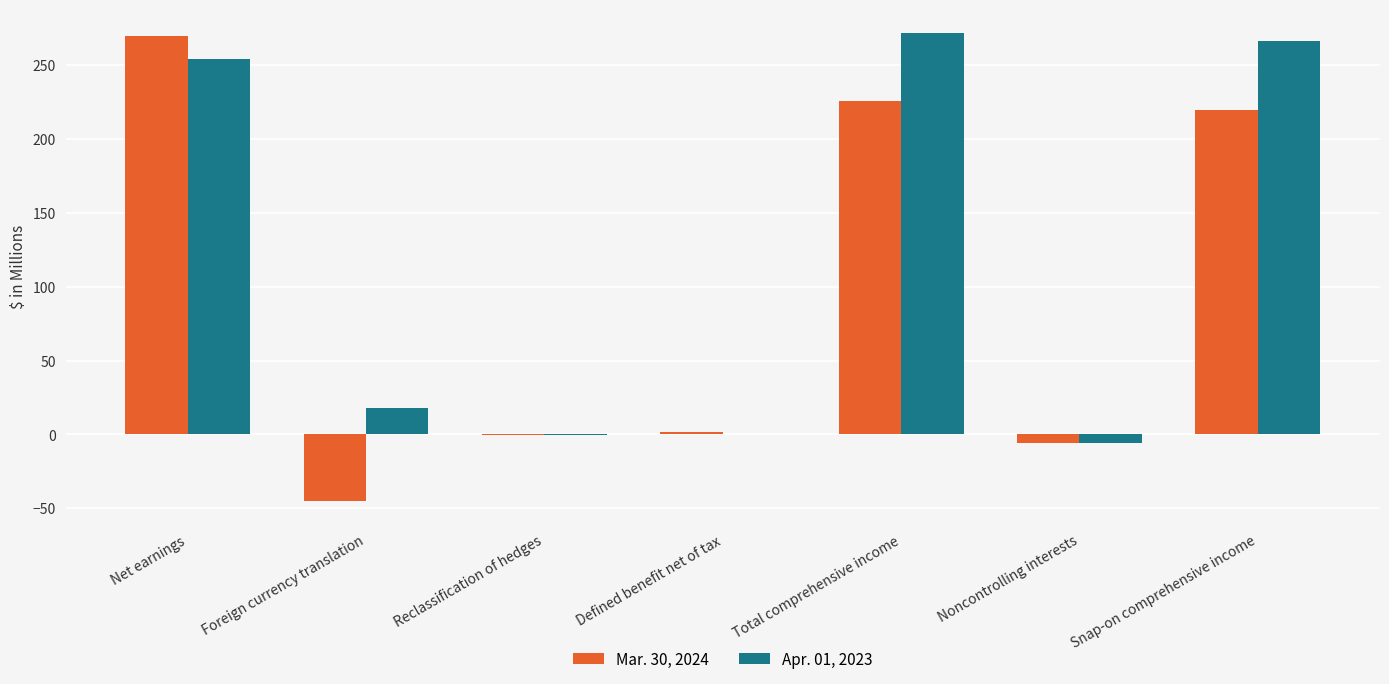

What is the maximum value shown in the chart?

272.0